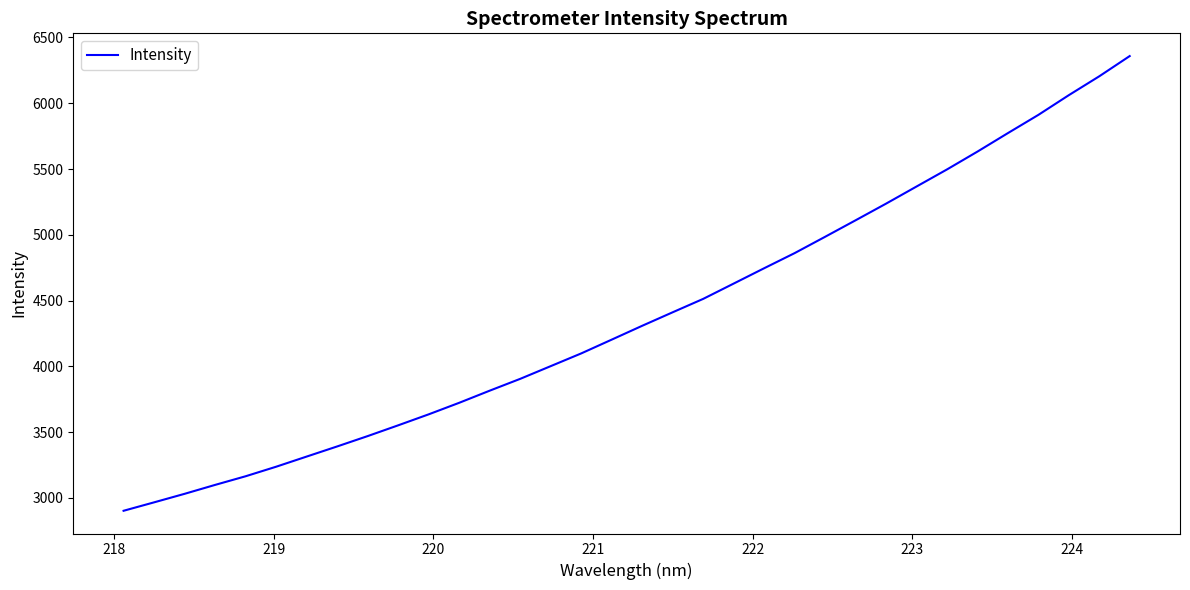

How many lines are shown in the chart?

1